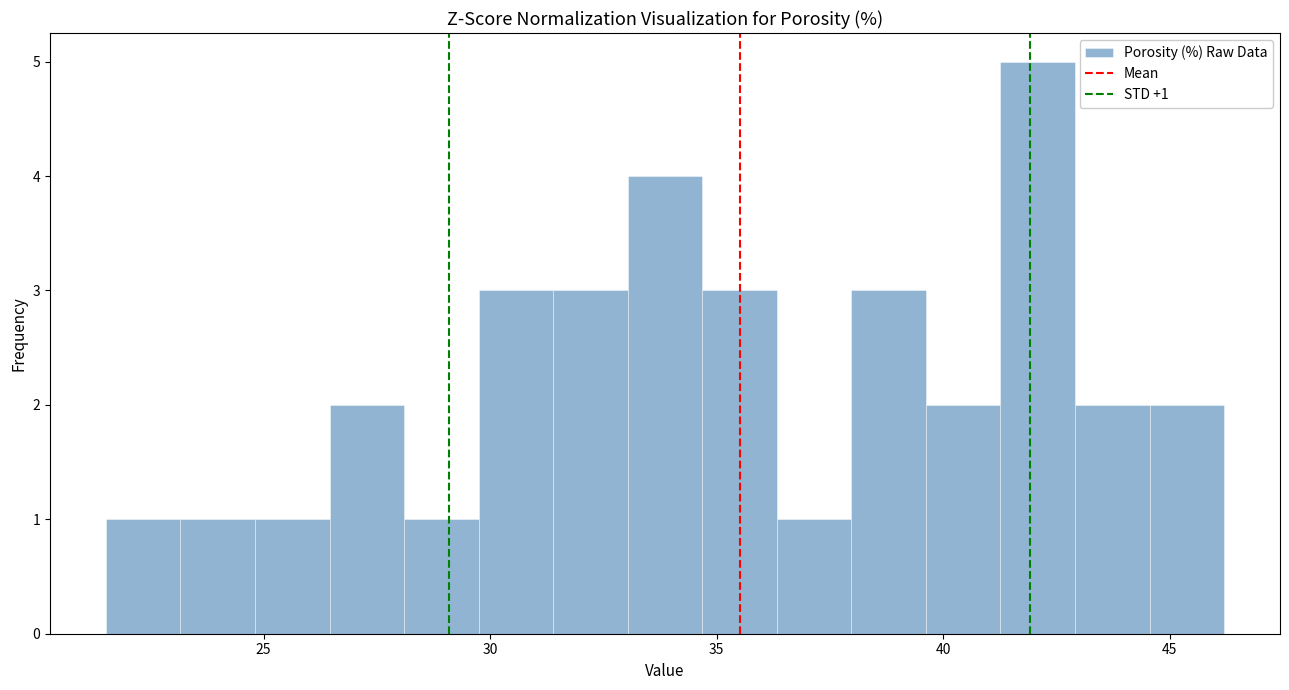

Read against the x-axis, roughly where is the centre of the tallest bar?

42.0